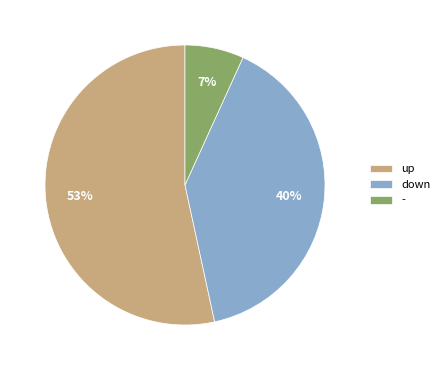

To the nearest percent, what percentage of the pie is -?

7%